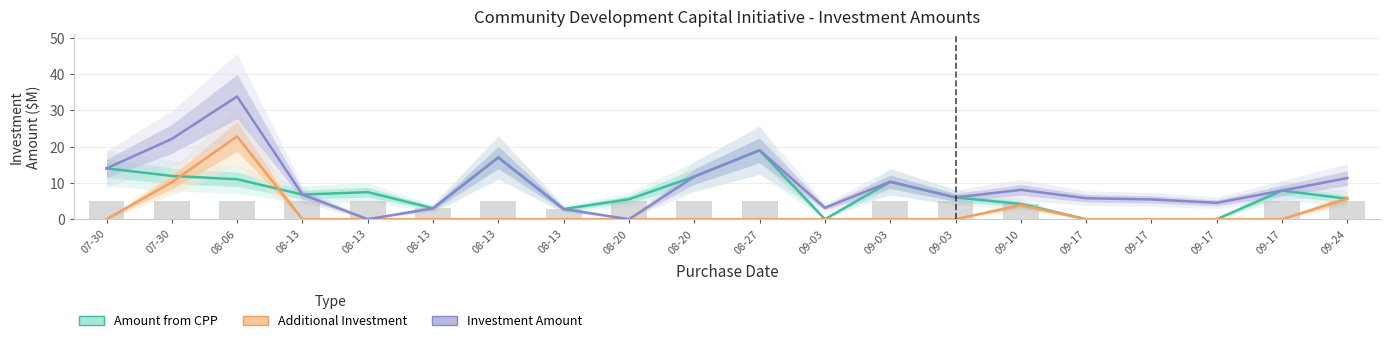

At which category is the sum across all series the highest?

08-06